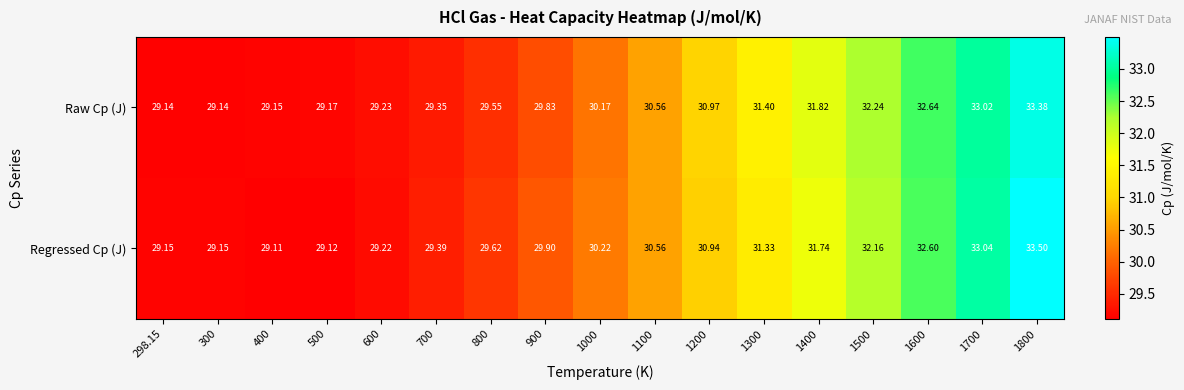

Between 1100 and 1500, which series saw the biggest shift?

Raw Cp (J)